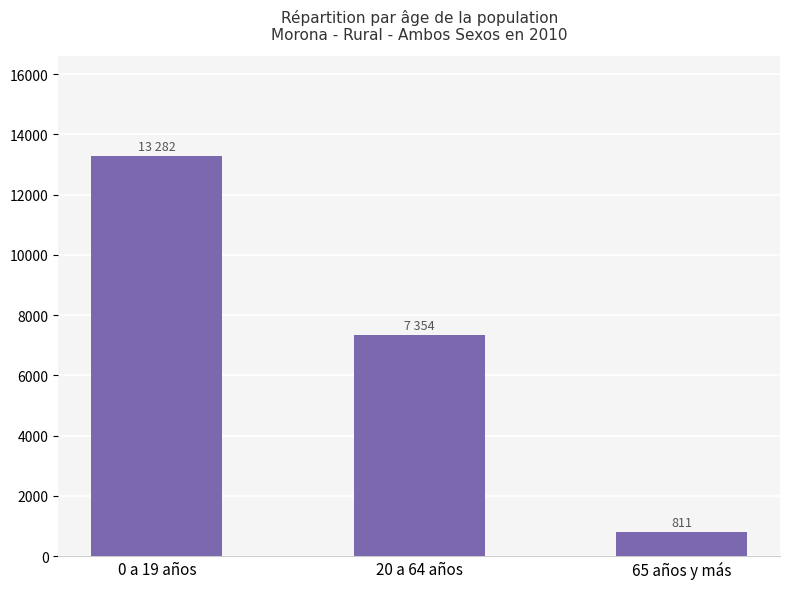

What is the average value?

7149